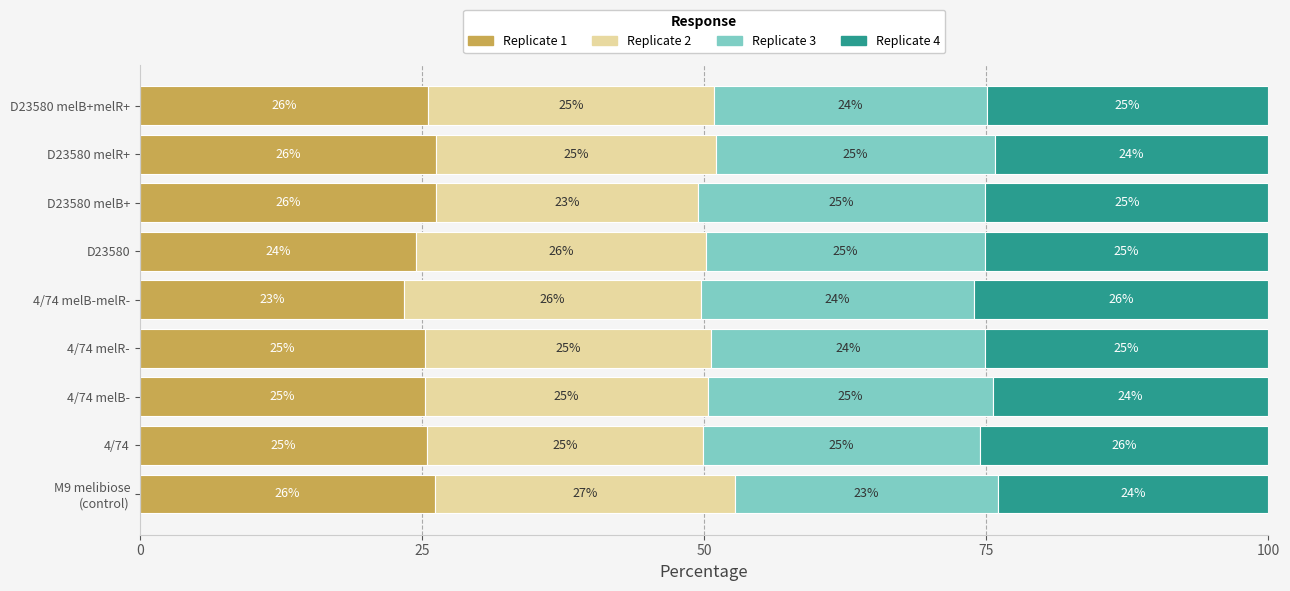

What is the difference between the second highest and minimum values in the Replicate 1 series?

2.8